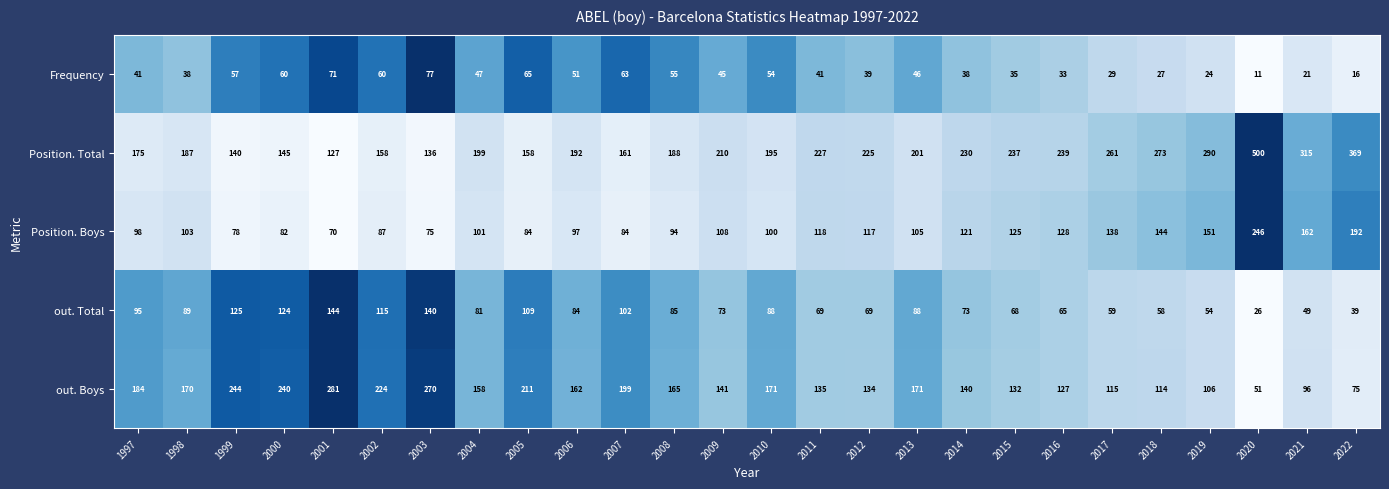

The out. Boys series shows 134 at 2012. True or false?

True